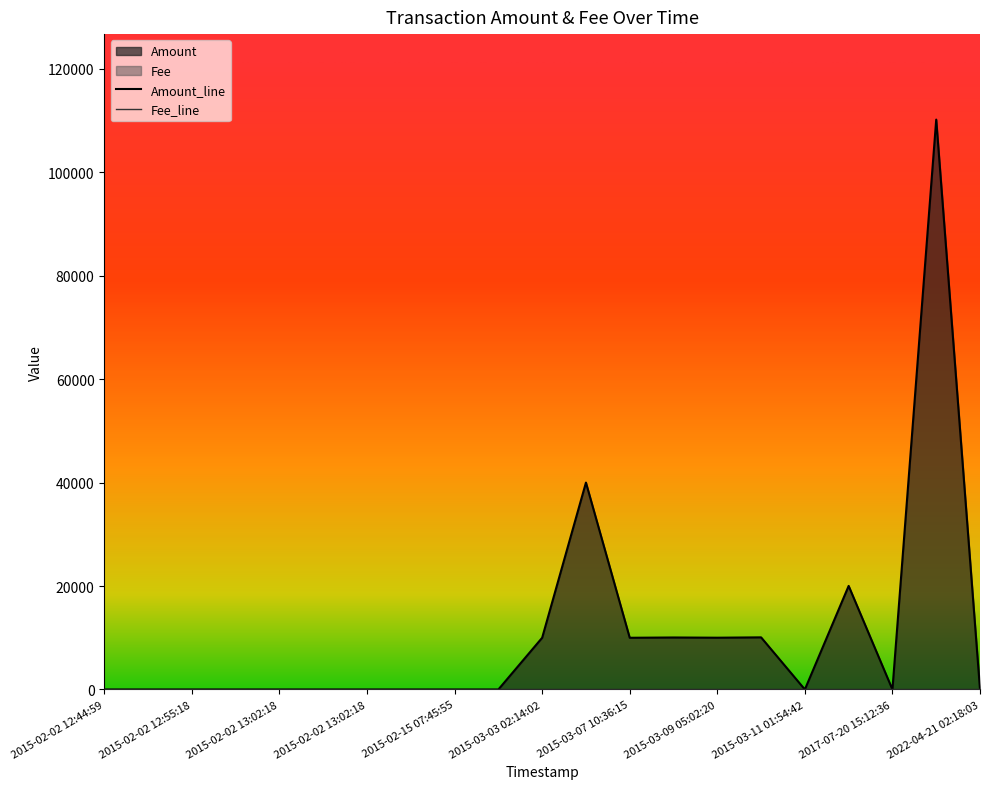

True or false: Amount has more than 1 points higher than both neighbors.

True